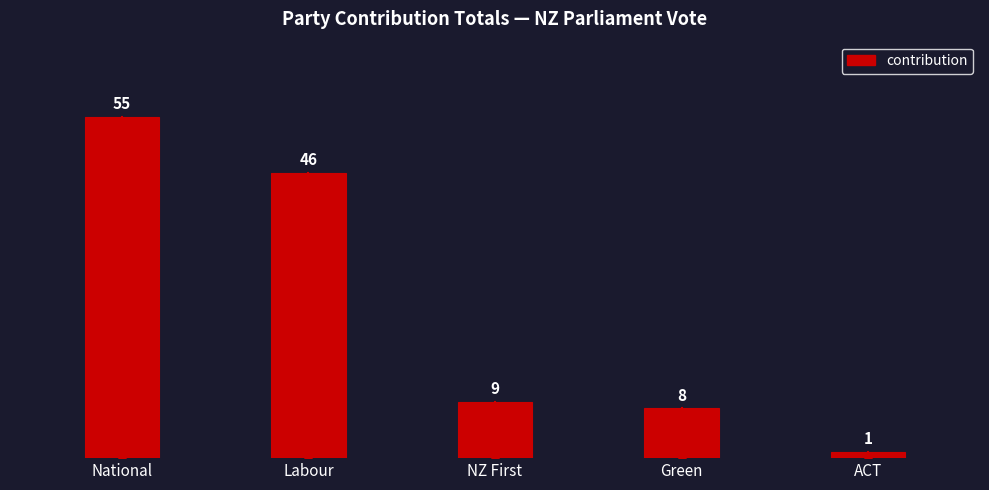

What position from the left is NZ First?

3